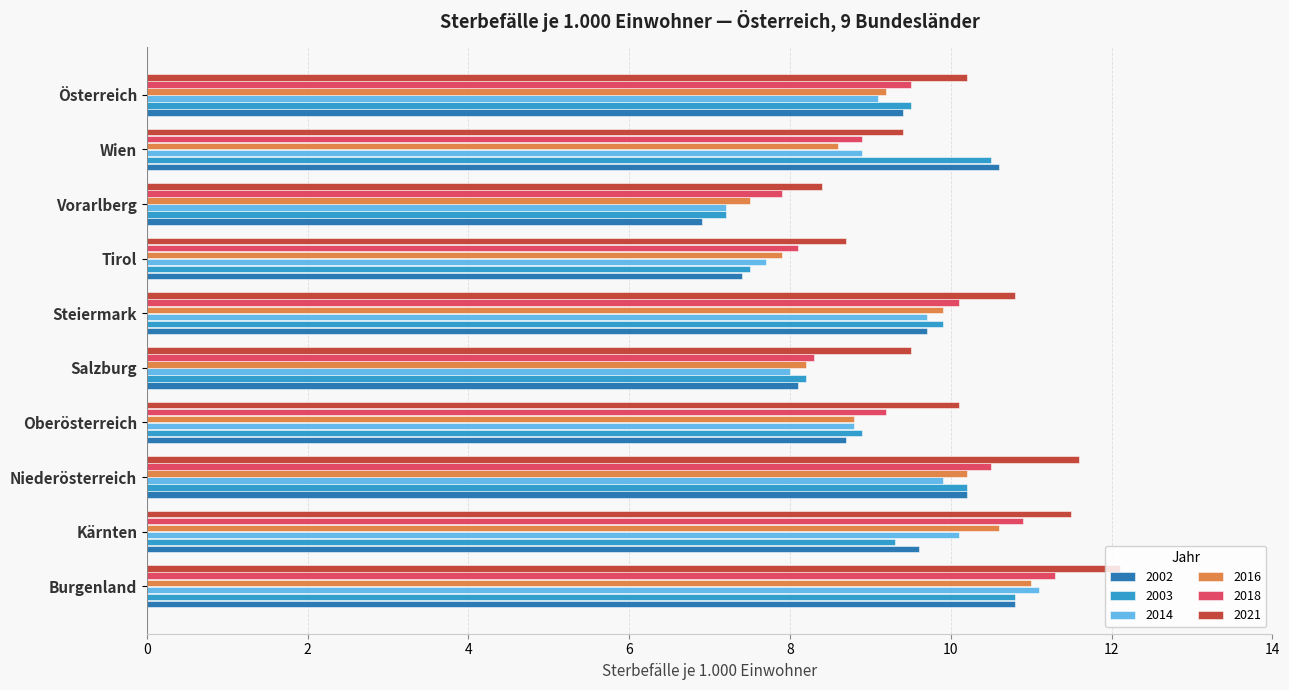

What is the difference between the highest and lowest values at Österreich?

1.1